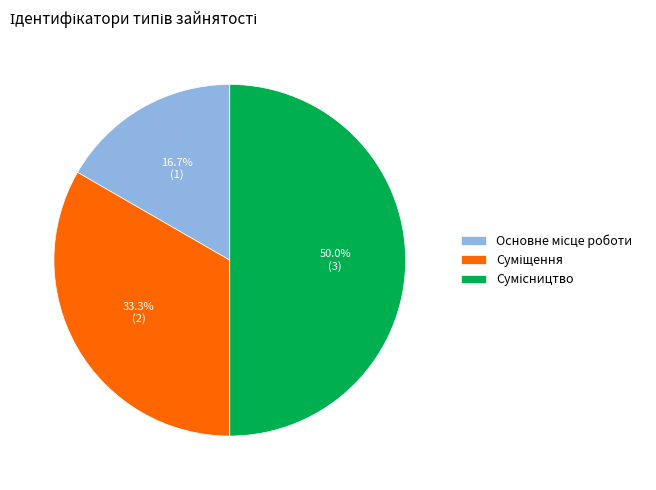

Count the number of slices in the pie.

3